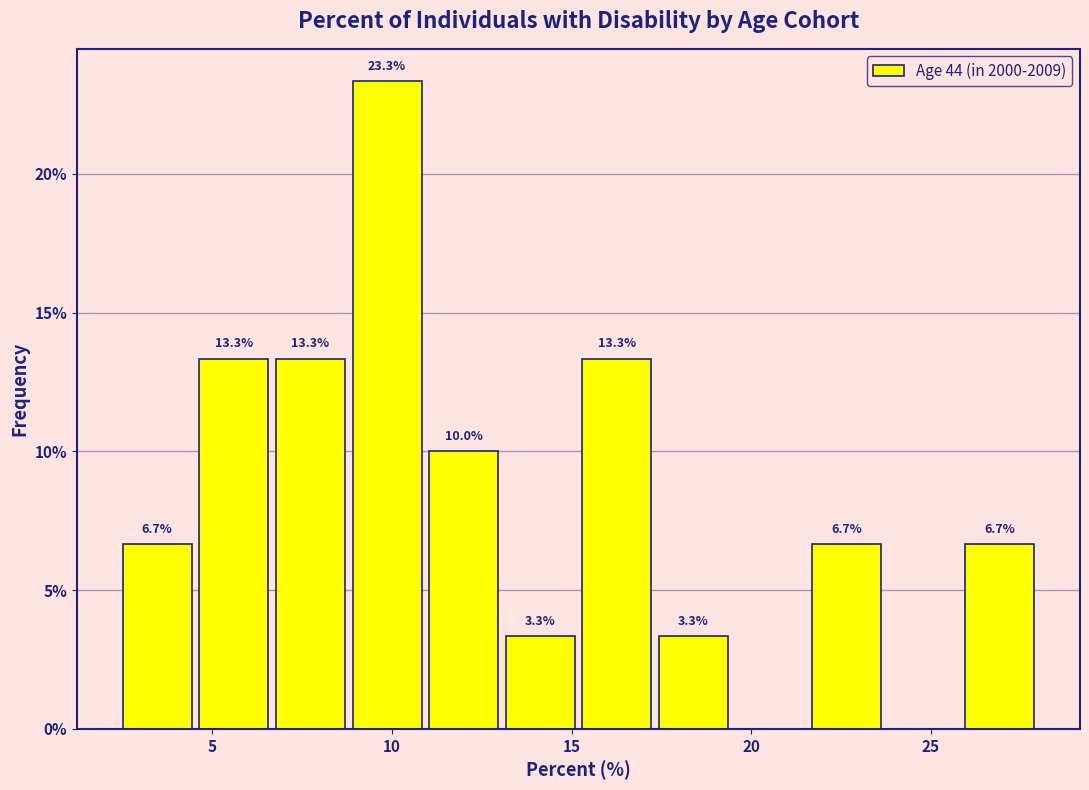

Which range on the x-axis has the tallest bar?

9.0 to 11.0